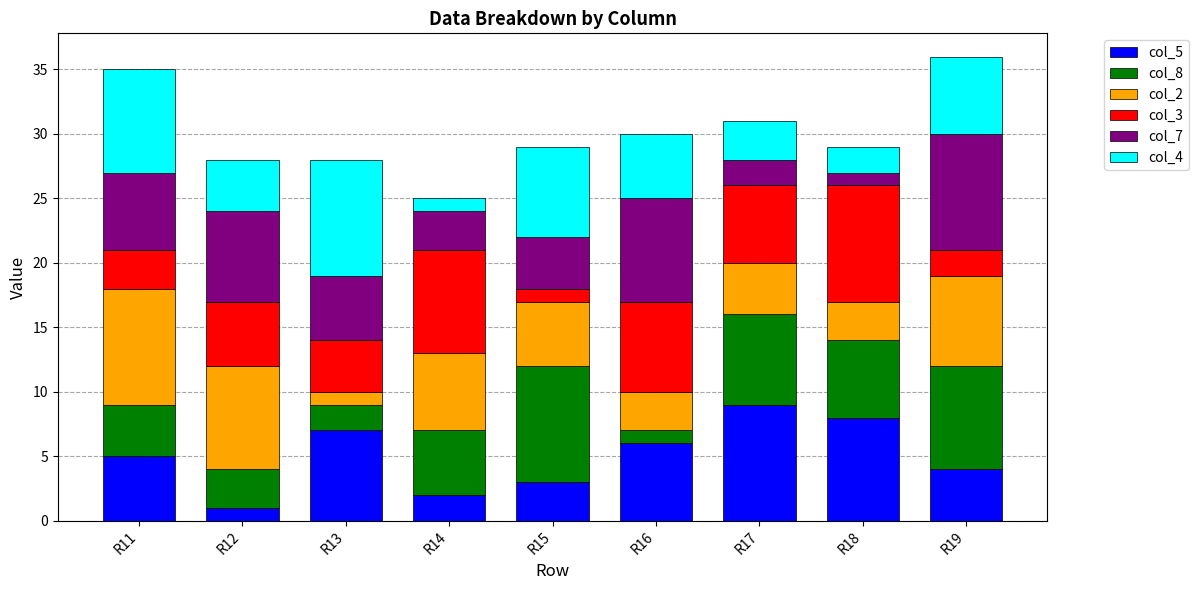

What is the total value across all series at R11?

35